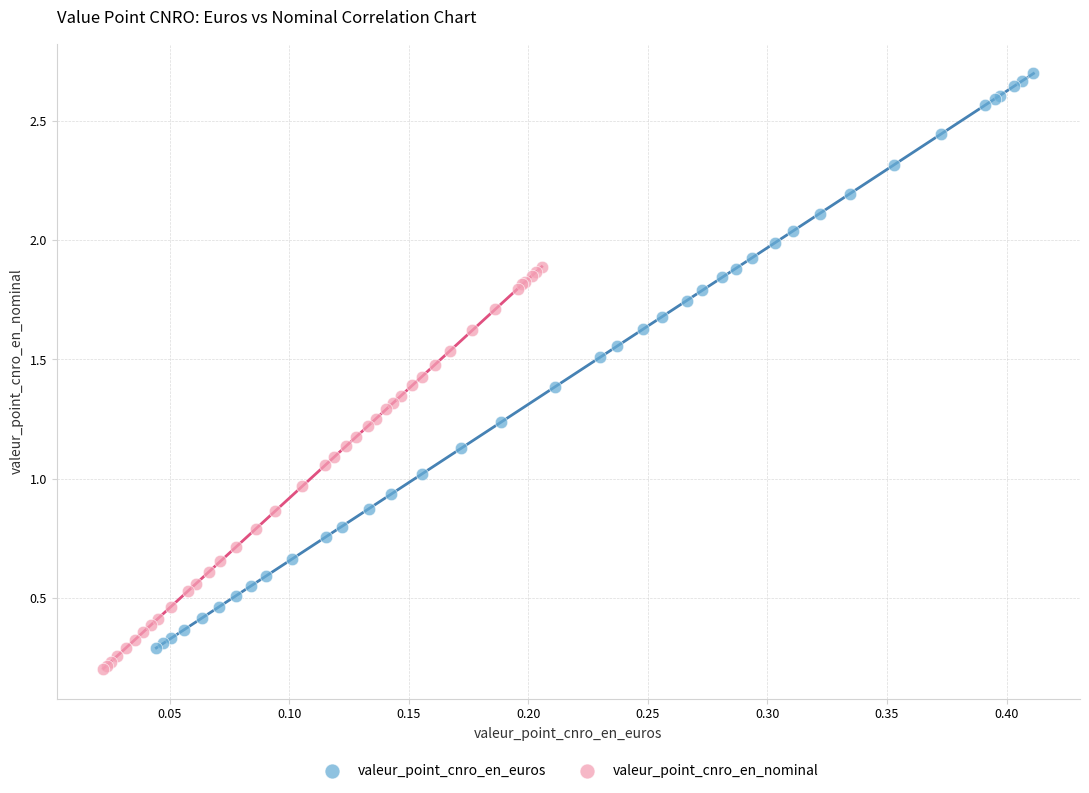

Which series reaches the maximum Y coordinate?

valeur_point_cnro_en_euros